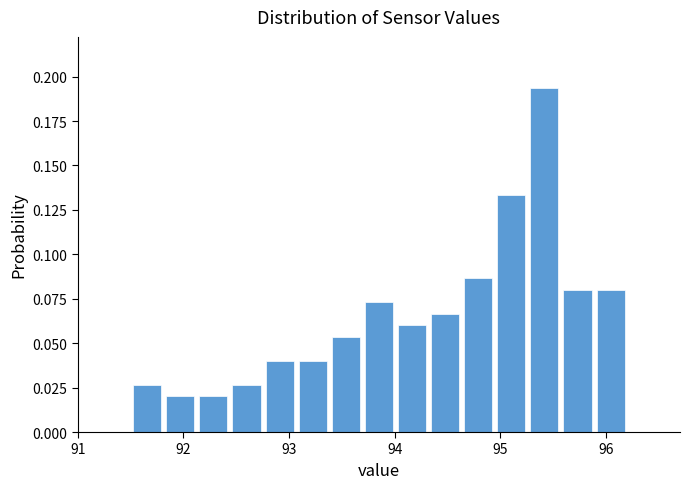

Around what value on the x-axis is the tallest bar? Give the approximate position of its centre, as read against the axis.

95.4